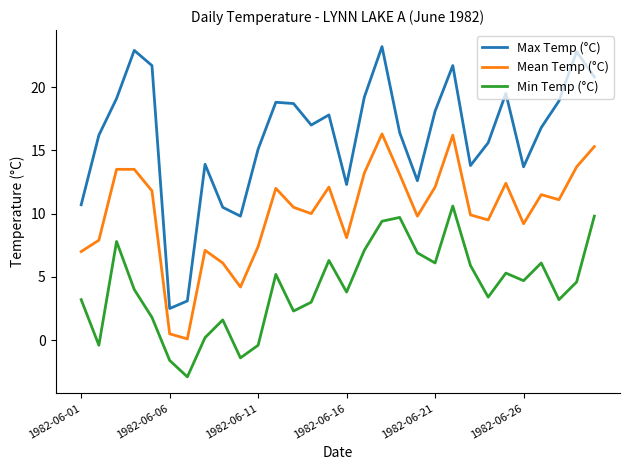

List the series in order of their overall mean, lowest first.

Min Temp (°C), Mean Temp (°C), Max Temp (°C)